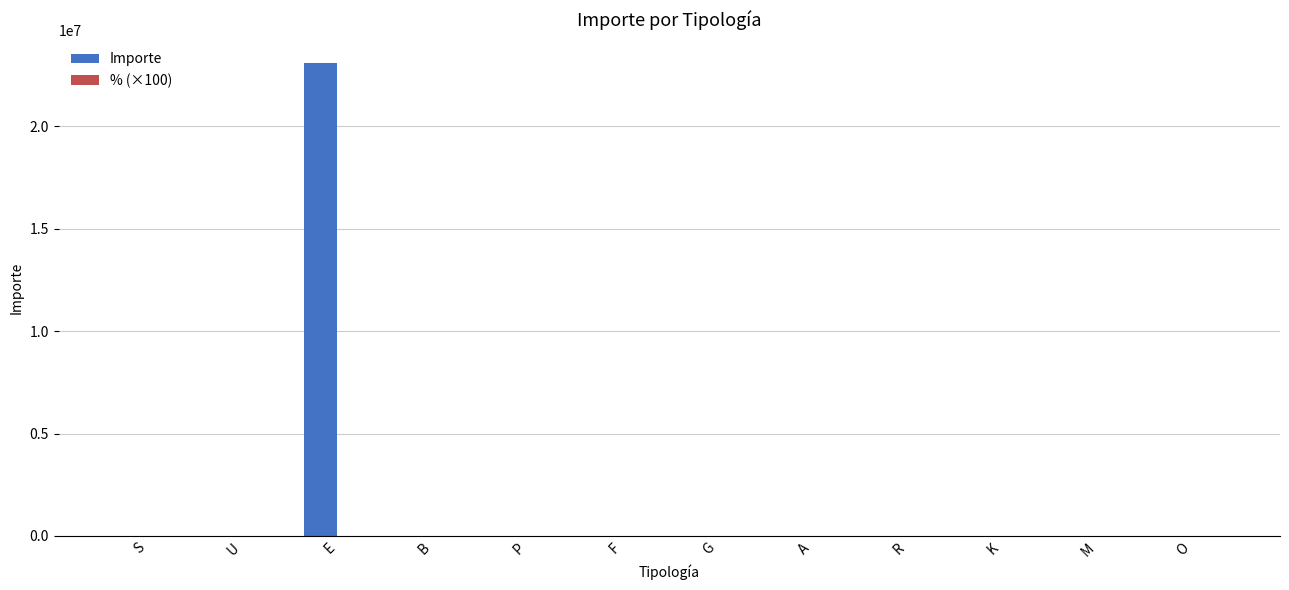

How many groups of bars are there?

12